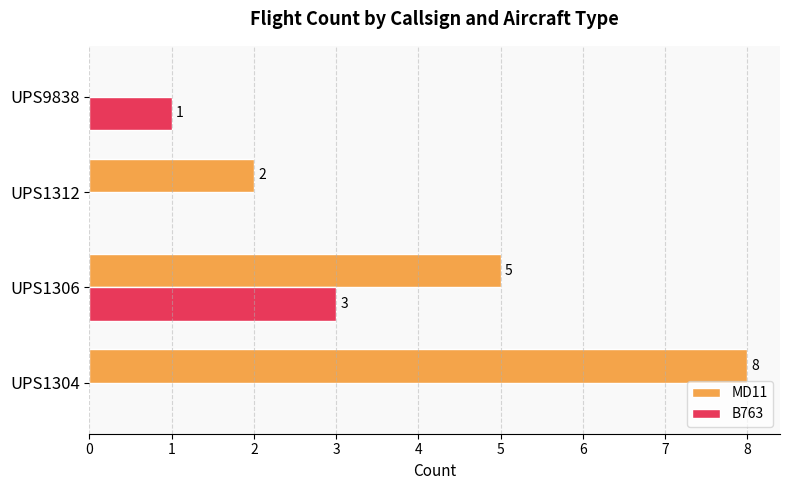

Which series has the largest total across all categories?

MD11